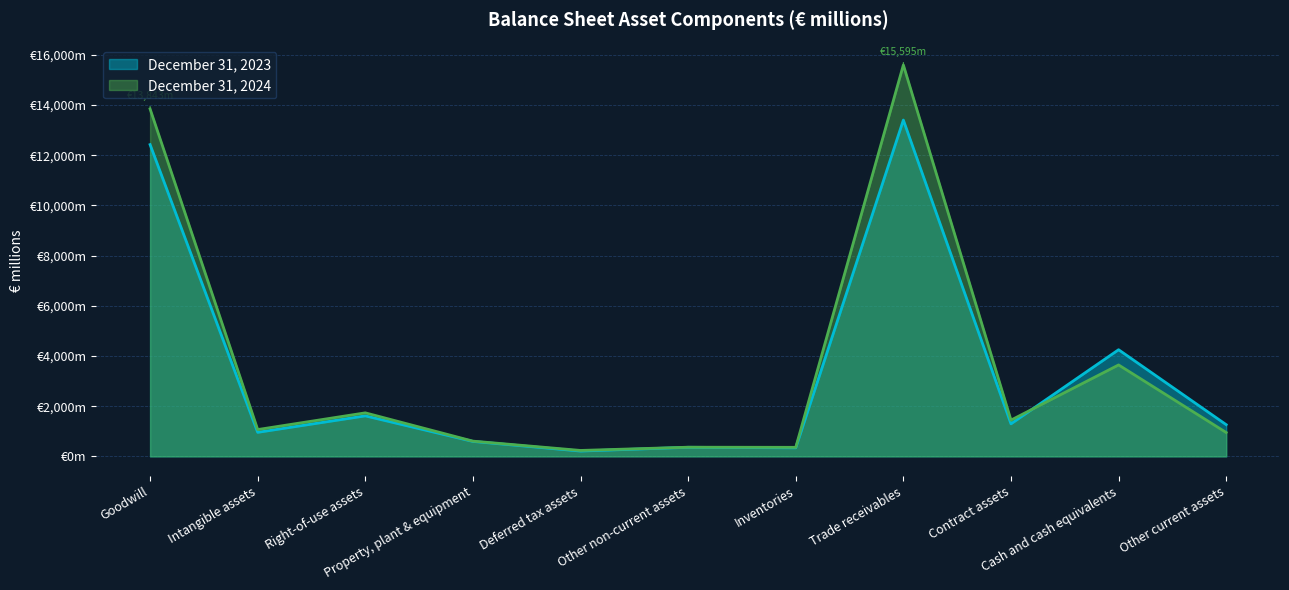

True or false: December 31, 2024 and December 31, 2023 cross at least once.

True